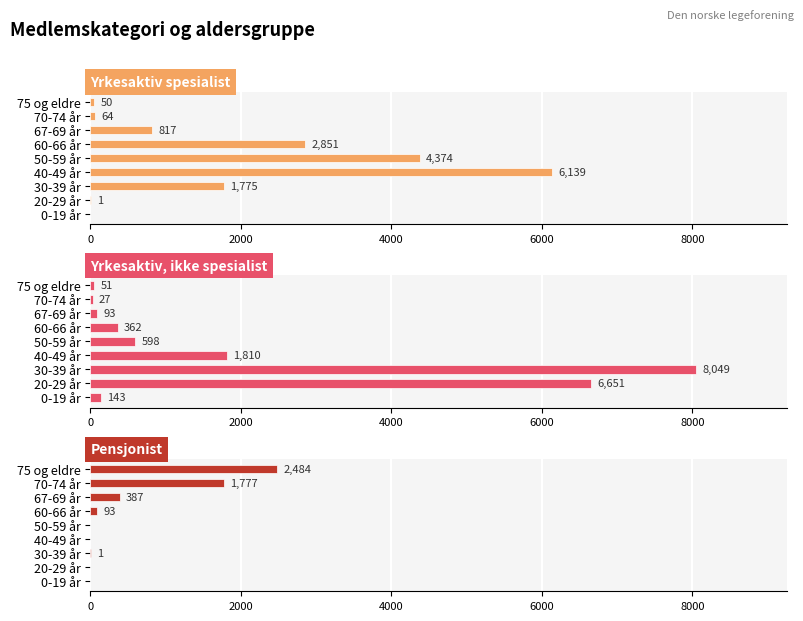

Which has a higher value, 20-29 år or 75 og eldre?

75 og eldre